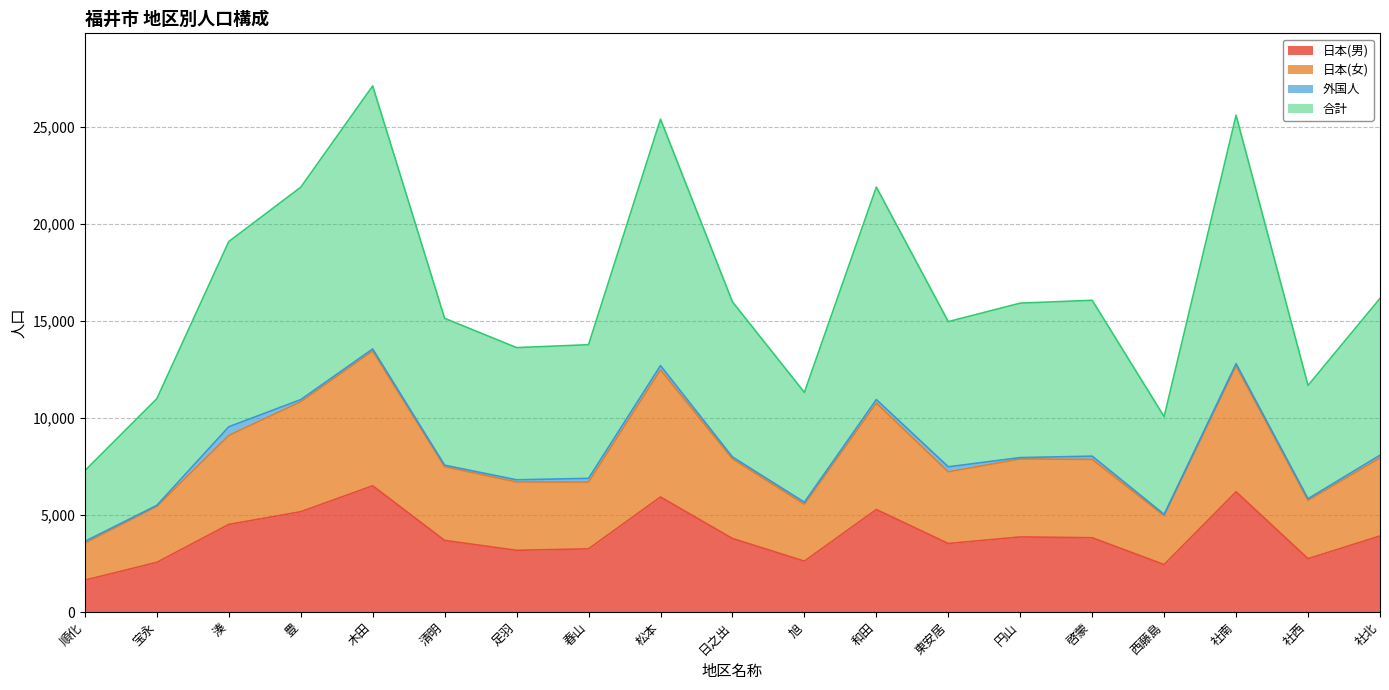

What is the minimum value for 日本(男)?

1643